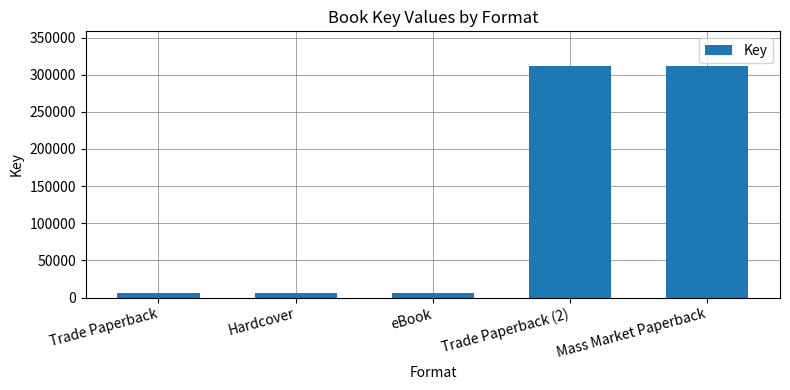

The value at eBook is 6574. True or false?

True